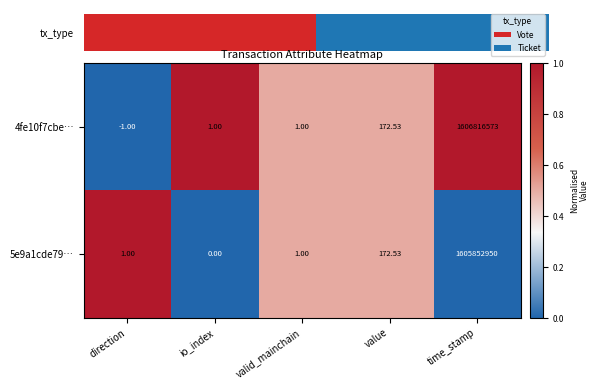

How many distinct data groups are displayed?

2